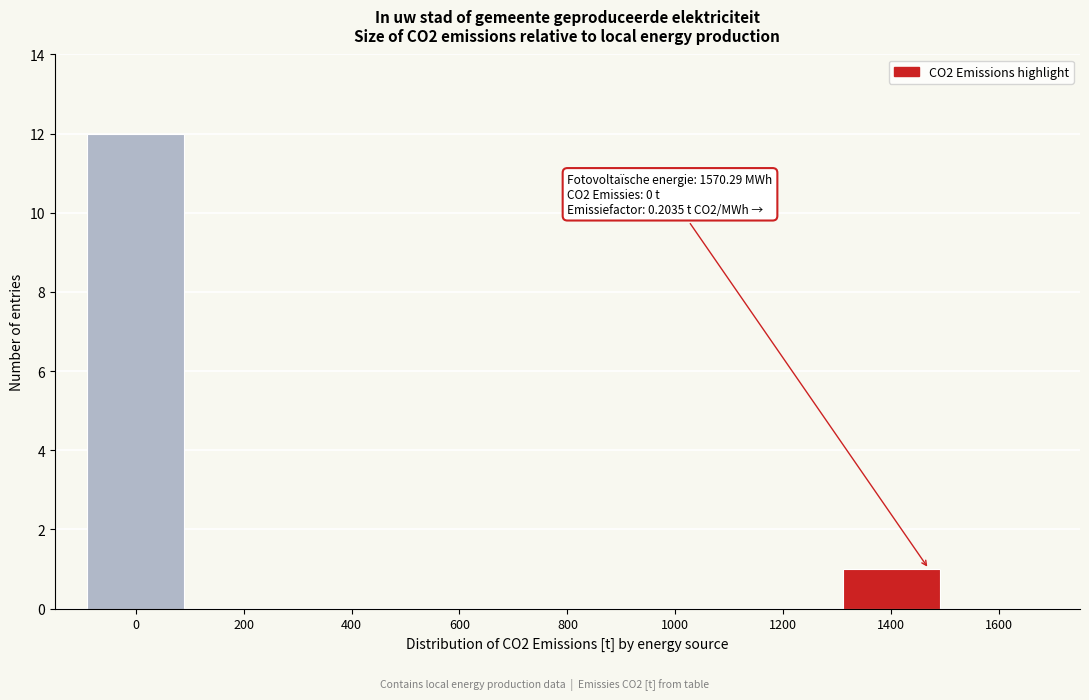

Reading left to right, what are all the values shown in this chart?

0=12	200=0	400=0	600=0	800=0	1000=0	1200=0	1400=1	1600=0